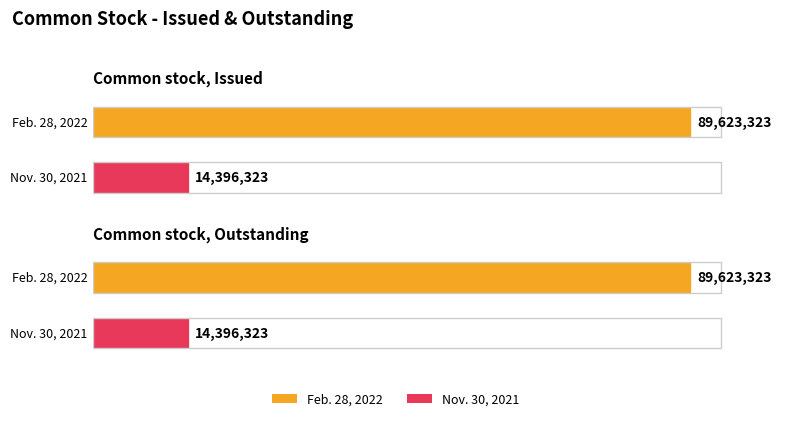

What is the sum of all Feb. 28, 2022 values?

179246646